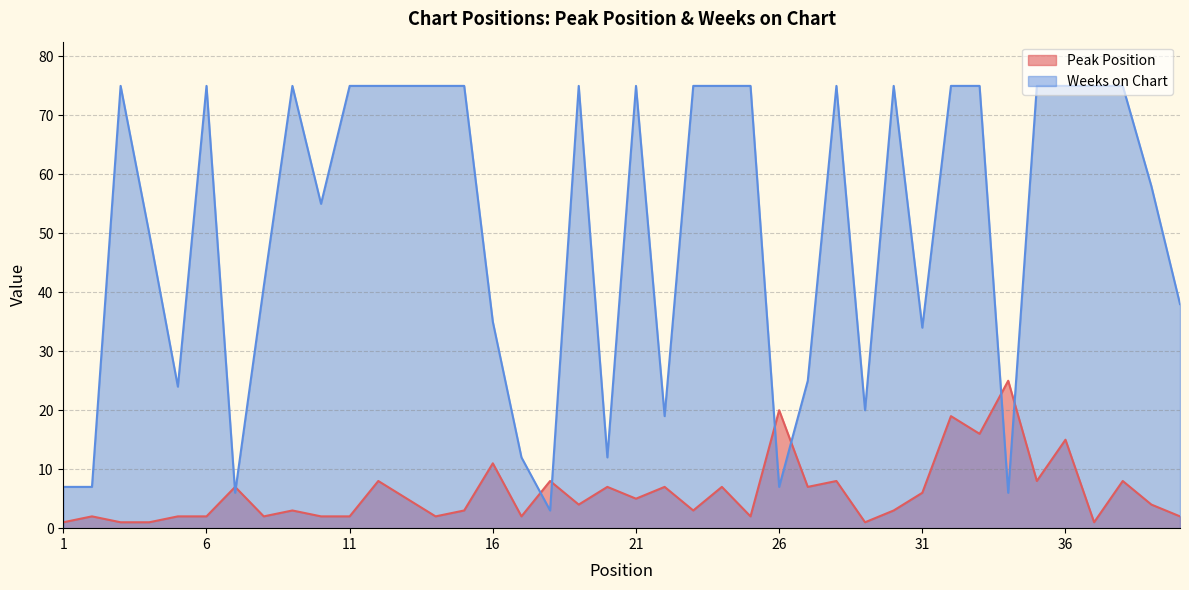

What is the value of the Weeks on Chart point at the 12th from the left?

75